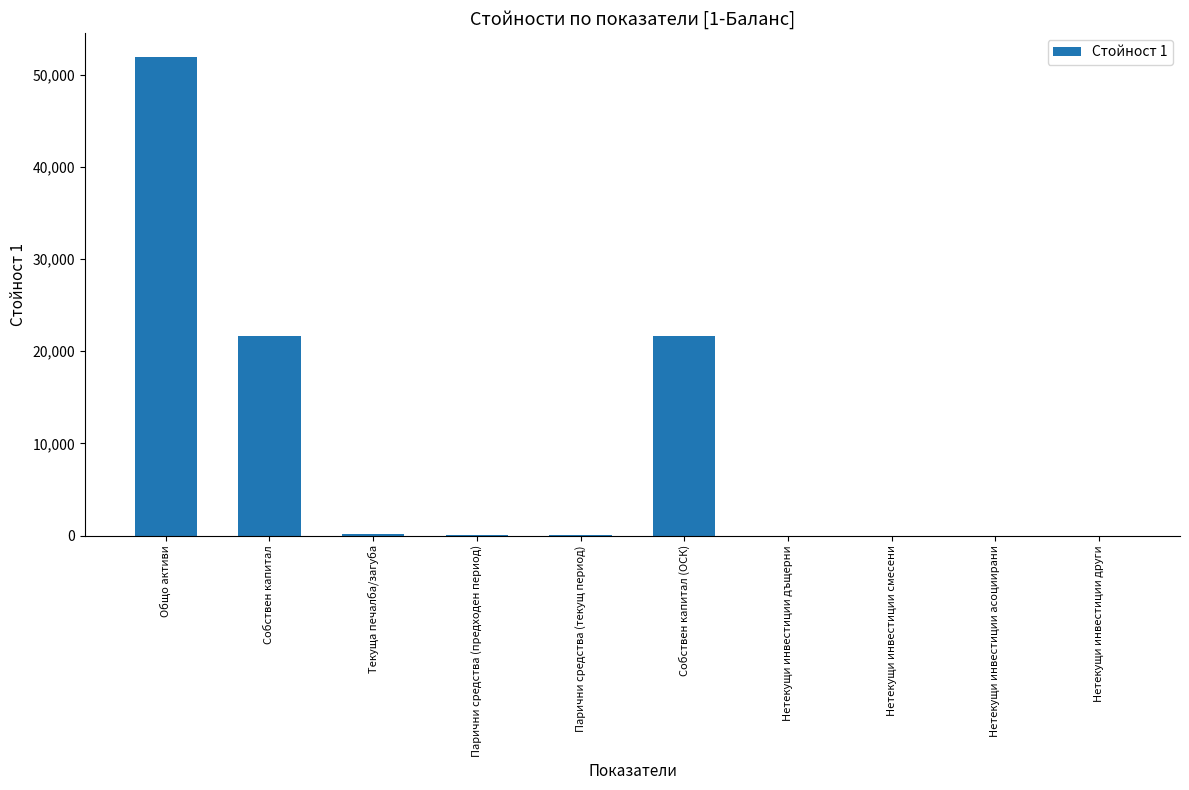

Which category has the highest value across all series?

Общо активи